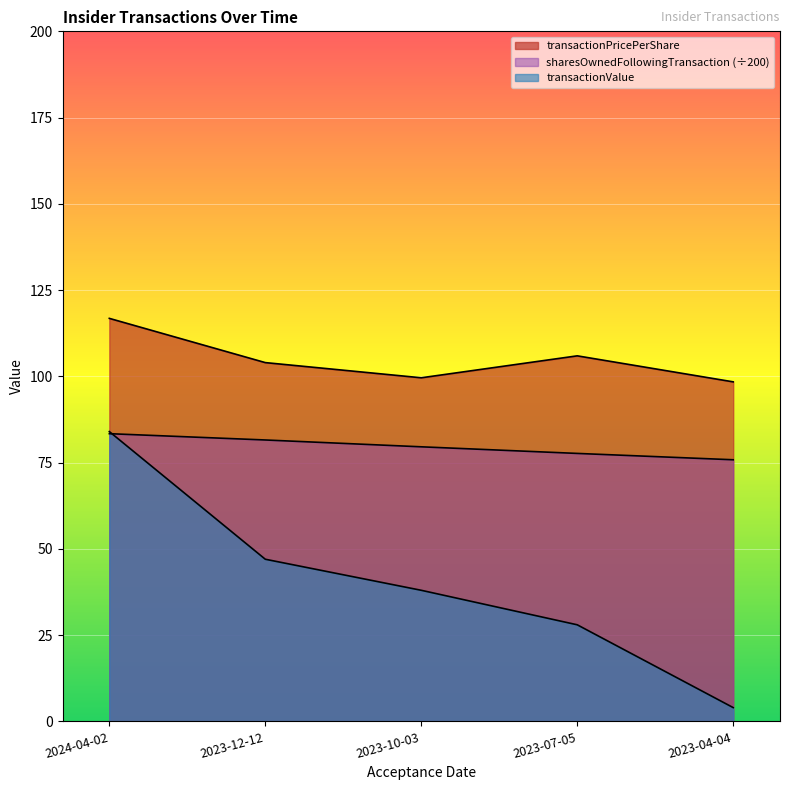

How many values in the sharesOwnedFollowingTransaction series exceed 79?

3